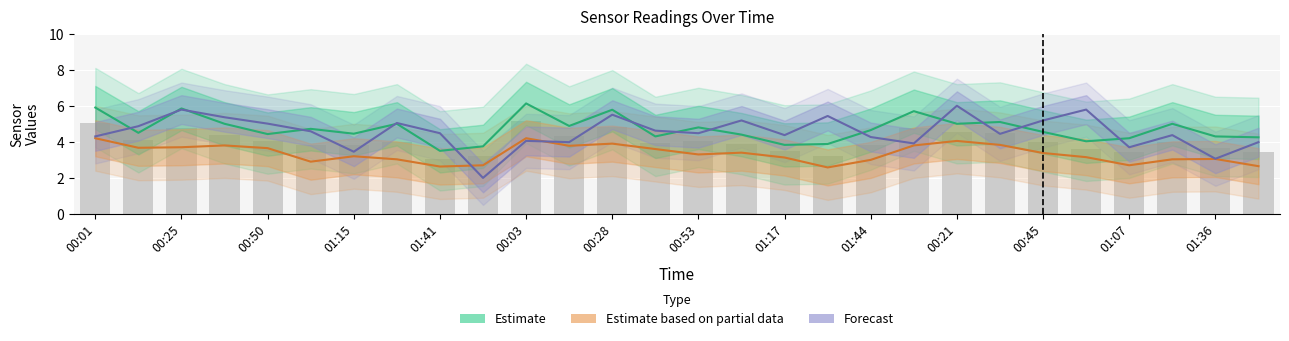

Rank the series by their maximum value, from lowest to highest.

Estimate based on partial data, Forecast, Estimate